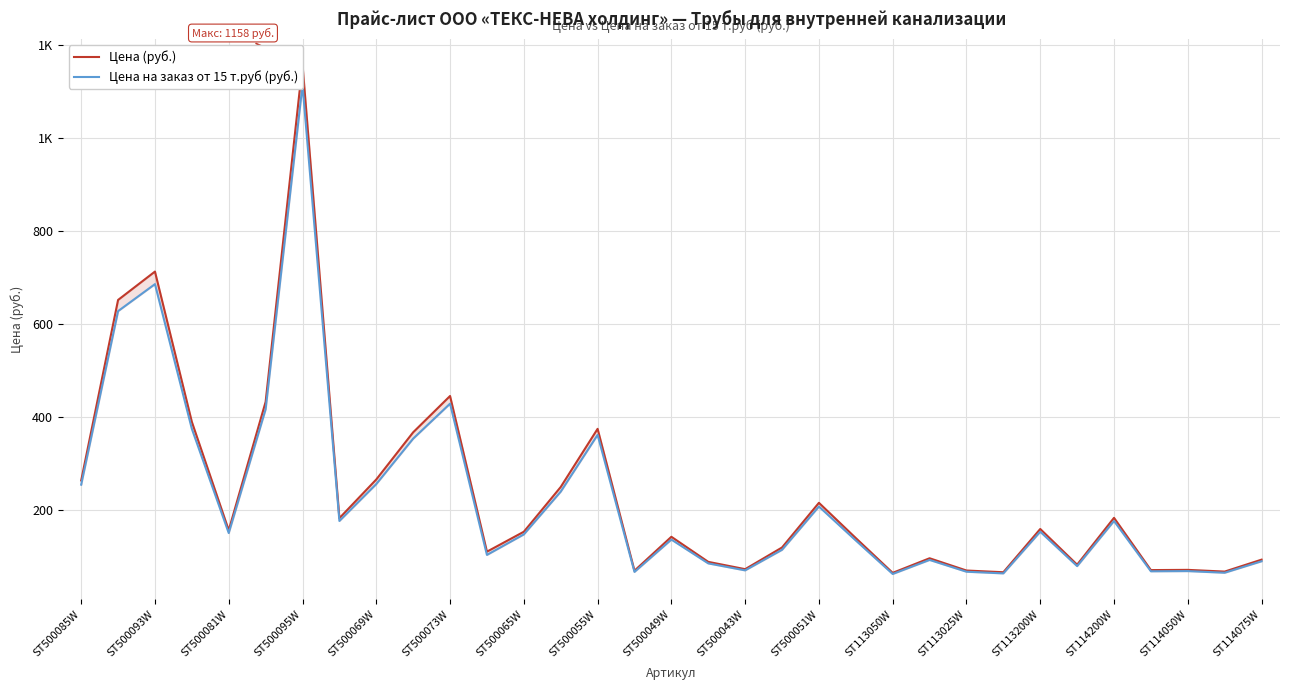

What is the label of the 8th point from the left?

ST500055W